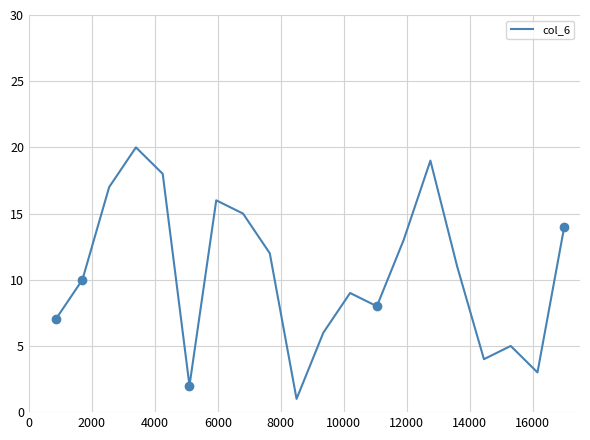

Reading left to right, what are all the values shown in this chart?

7	10	17	20	18	2	16	15	12	1	6	9	8	13	19	11	4	5	3	14